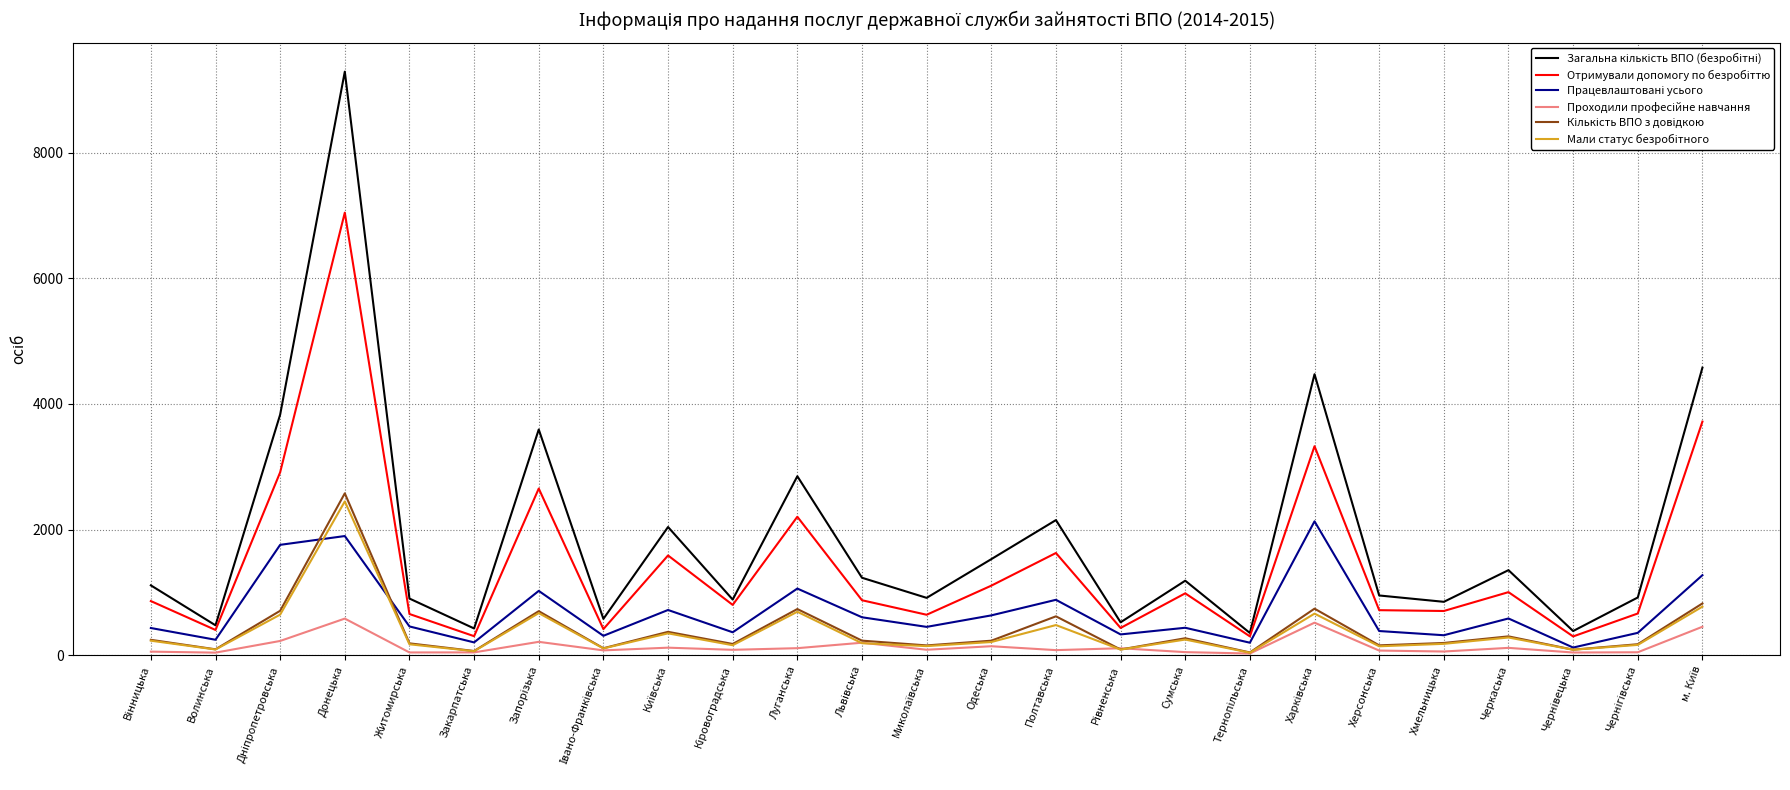

What is the greatest value displayed?

9289